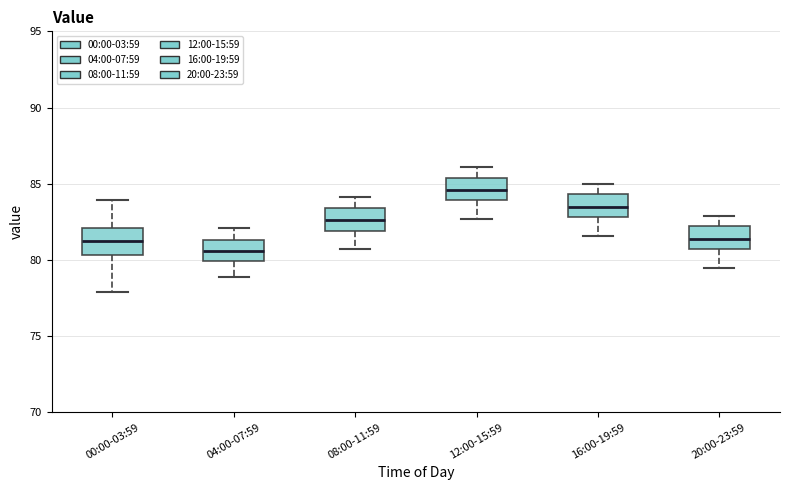

Which box has the lowest median line?

04:00-07:59